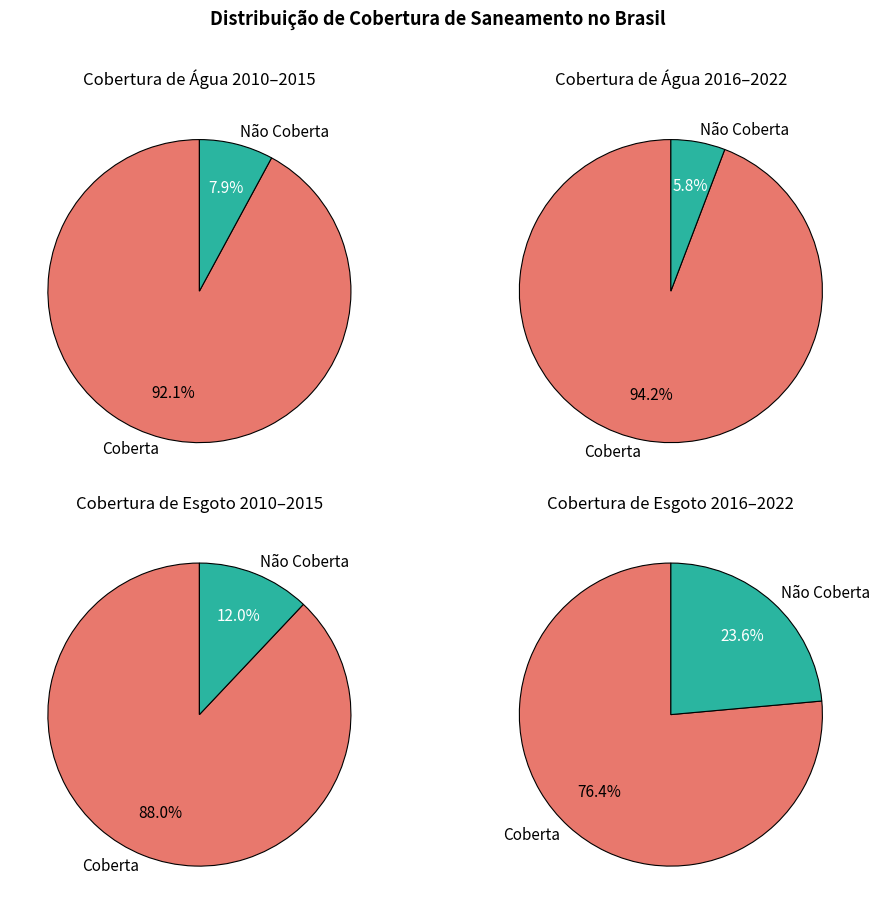

Rank the series by their average value, from highest to lowest.

Parcela com abastecimento de água, Parcela com esgotamento sanitário